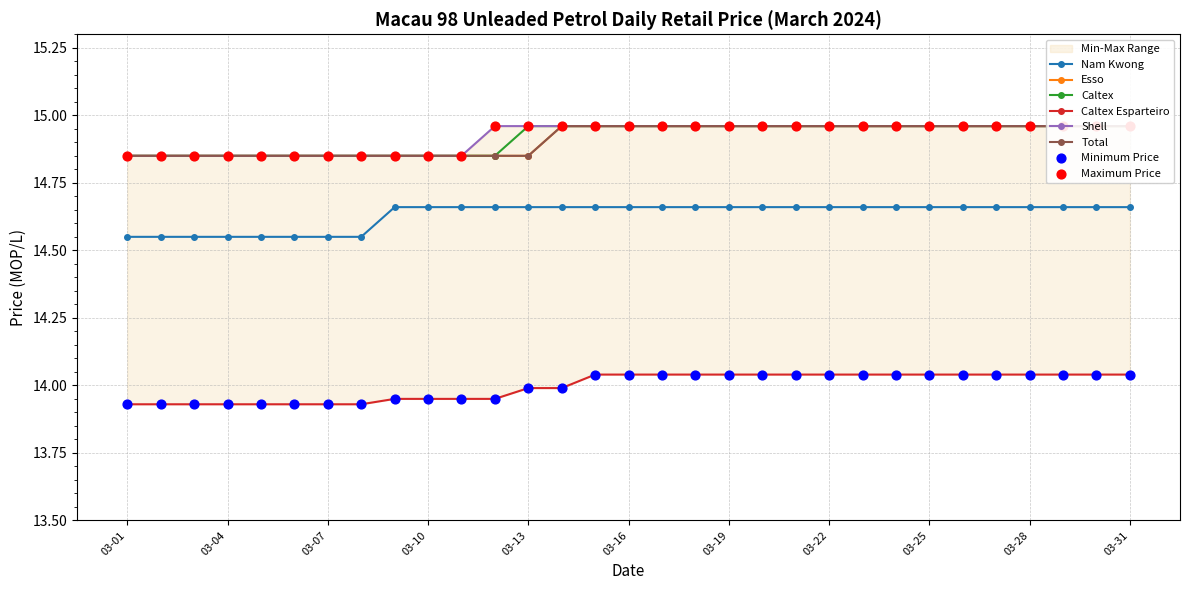

What are all the series names shown in the legend?

Nam Kwong, Esso, Caltex, Caltex Esparteiro, Shell, Total